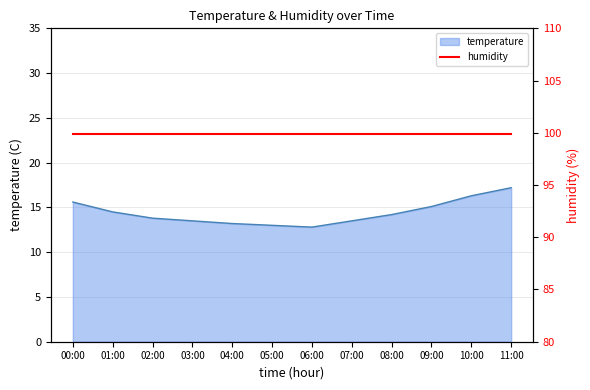

At which category does the data reach its first local valley?

06:00